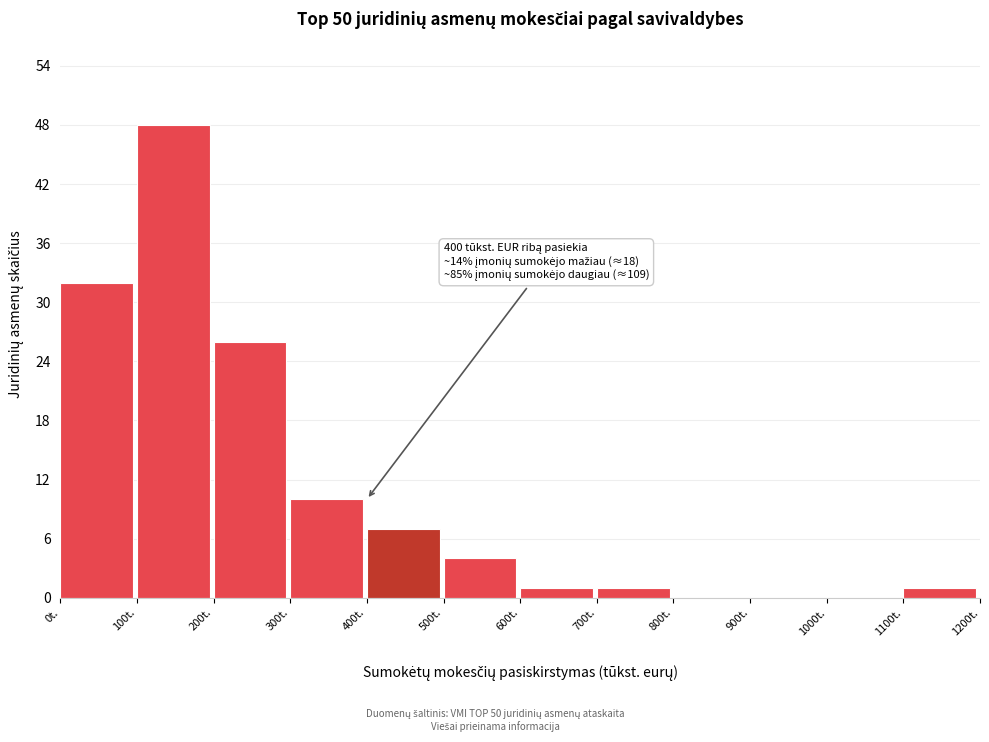

Which range on the x-axis has the tallest bar?

100 to 200